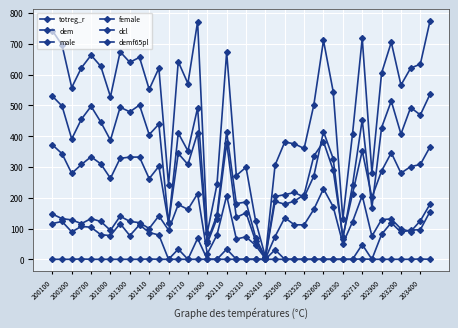

How many values in the female series are below 301?

20